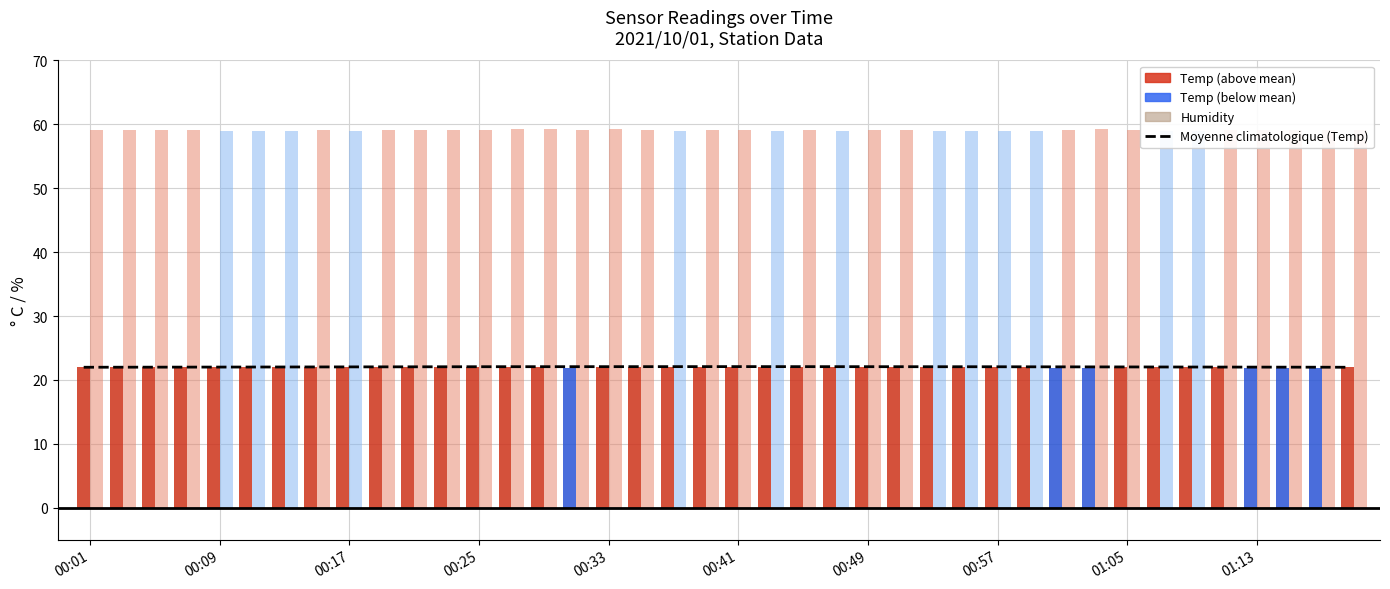

What is the value of the Humidity bar at the 13th from the left?

59.1